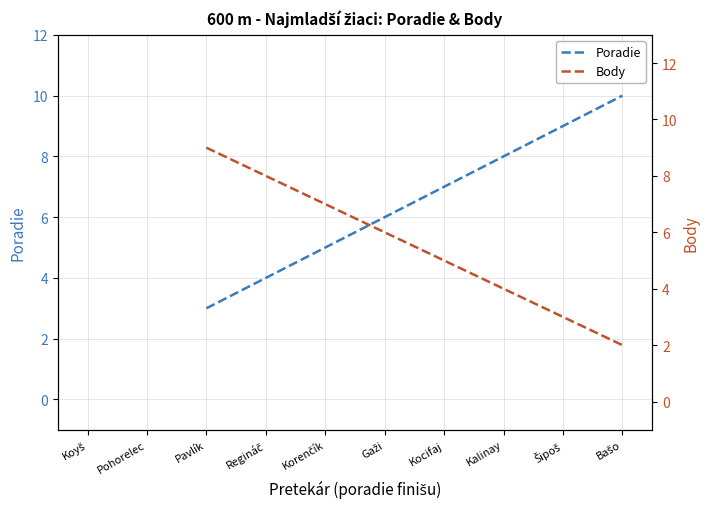

At which label does Poradie first exceed 6?

Kocifaj